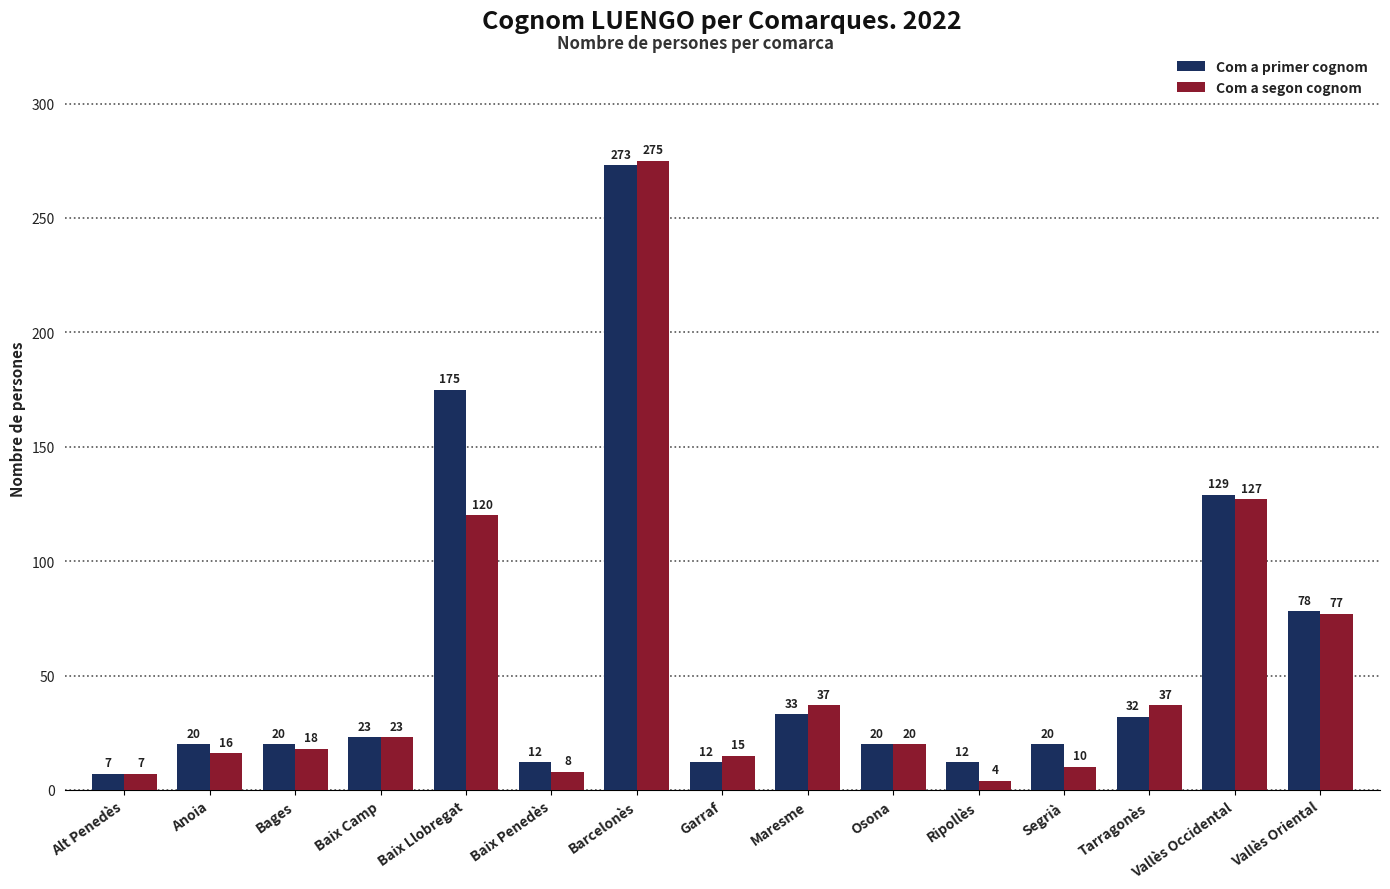

Reading left to right, extract all data points from this chart.

Com a primer cognom: Alt Penedès=7	Anoia=20	Bages=20	Baix Camp=23	Baix Llobregat=175	Baix Penedès=12	Barcelonès=273	Garraf=12	Maresme=33	Osona=20	Ripollès=12	Segrià=20	Tarragonès=32	Vallès Occidental=129	Vallès Oriental=78
Com a segon cognom: Alt Penedès=7	Anoia=16	Bages=18	Baix Camp=23	Baix Llobregat=120	Baix Penedès=8	Barcelonès=275	Garraf=15	Maresme=37	Osona=20	Ripollès=4	Segrià=10	Tarragonès=37	Vallès Occidental=127	Vallès Oriental=77